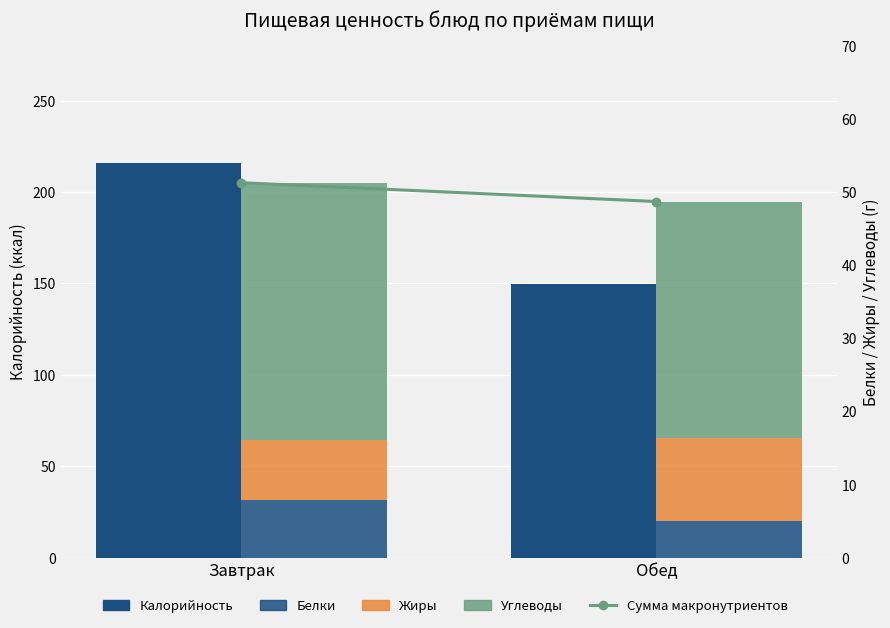

What is the sum of all Углеводы values?

67.5